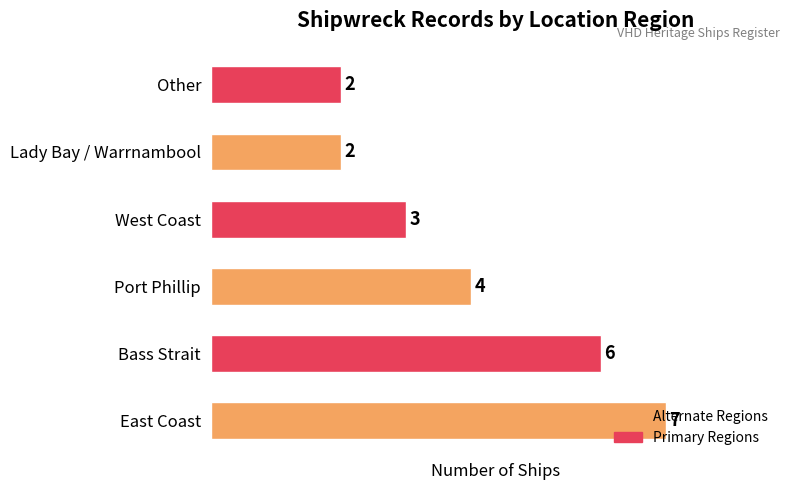

True or false: the data shows 6 at Bass Strait.

True